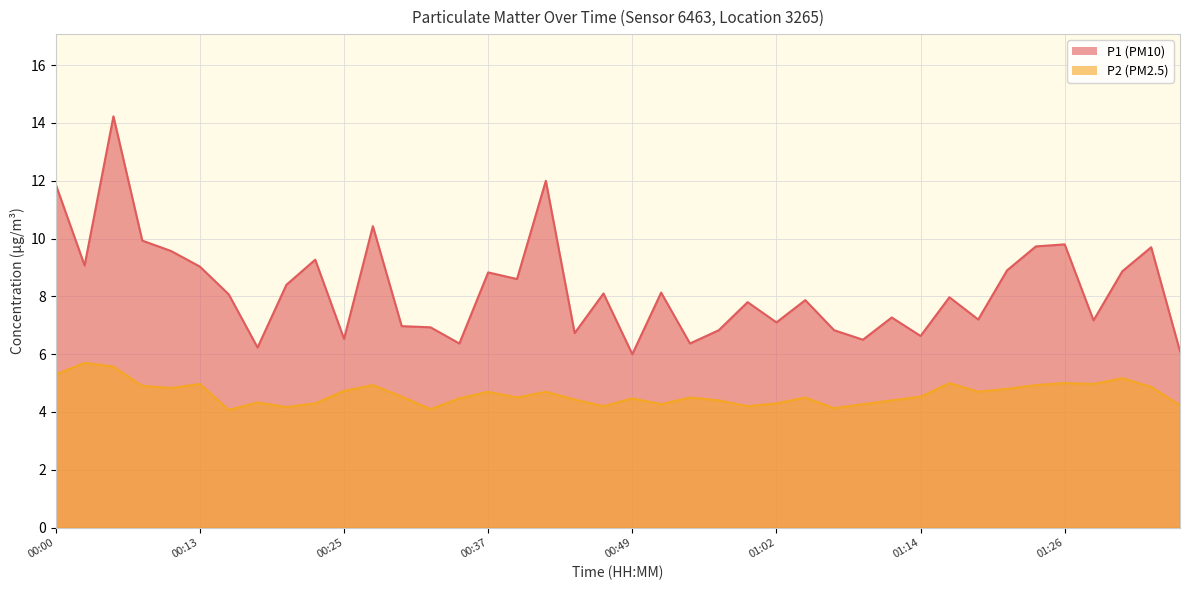

True or false: P1 has a value of 11.9 at 00:00.

True